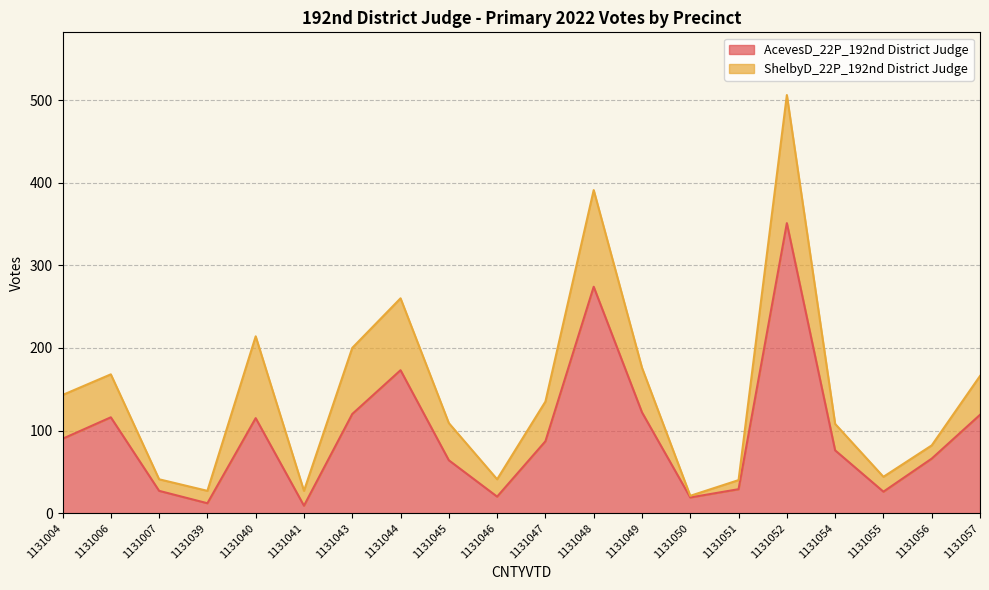

The value at 1131007 is 27. True or false?

True